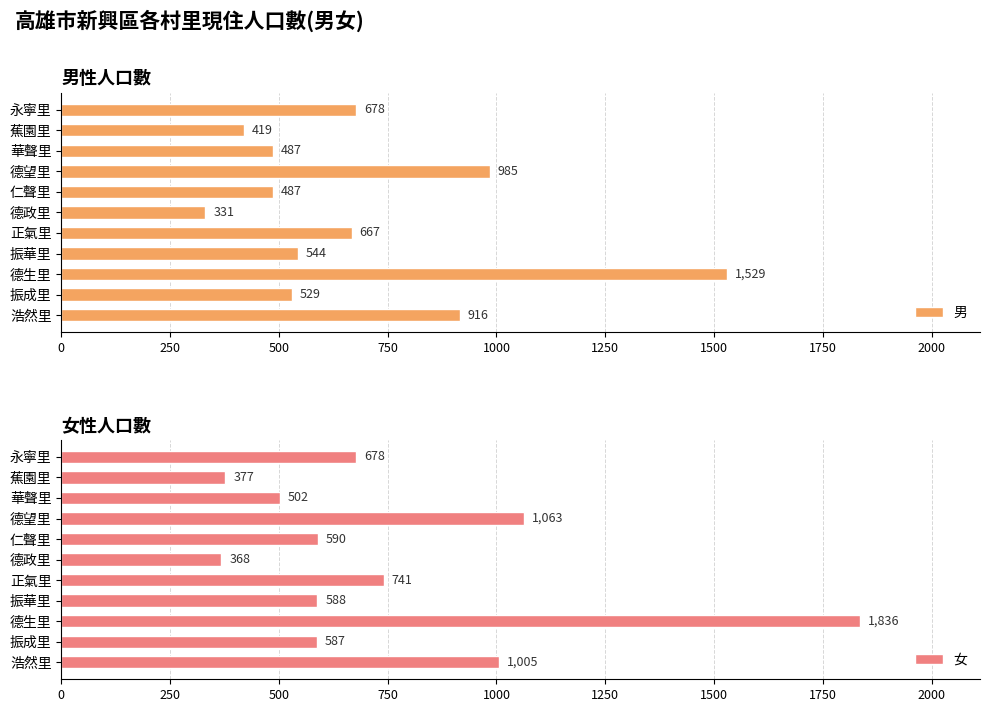

What is the maximum value for 男?

1529